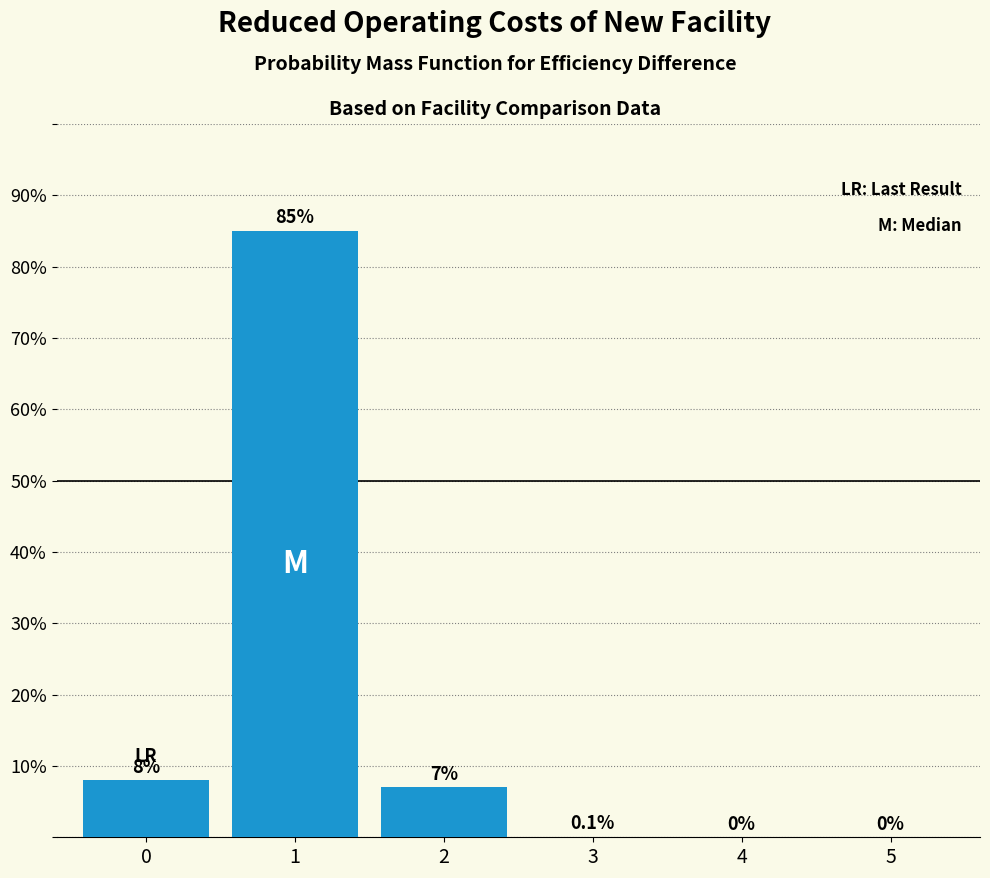

Reading left to right, list all the values displayed in this chart.

0=8.0	1=85.0	2=7.0	3=0.1	4=0.0	5=0.0